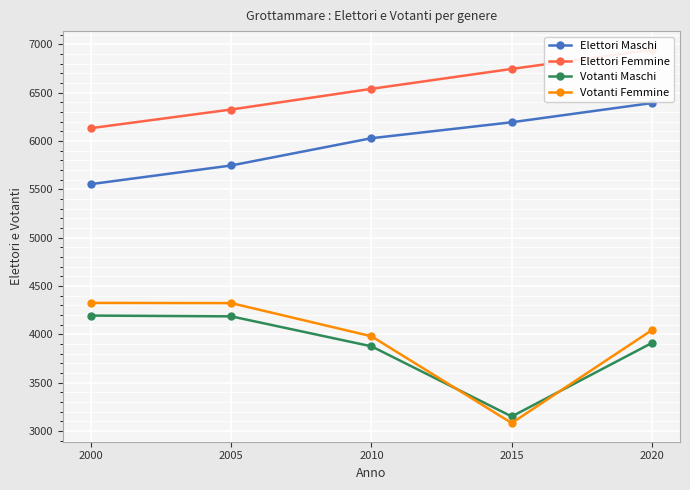

What is the smallest value displayed?

3082